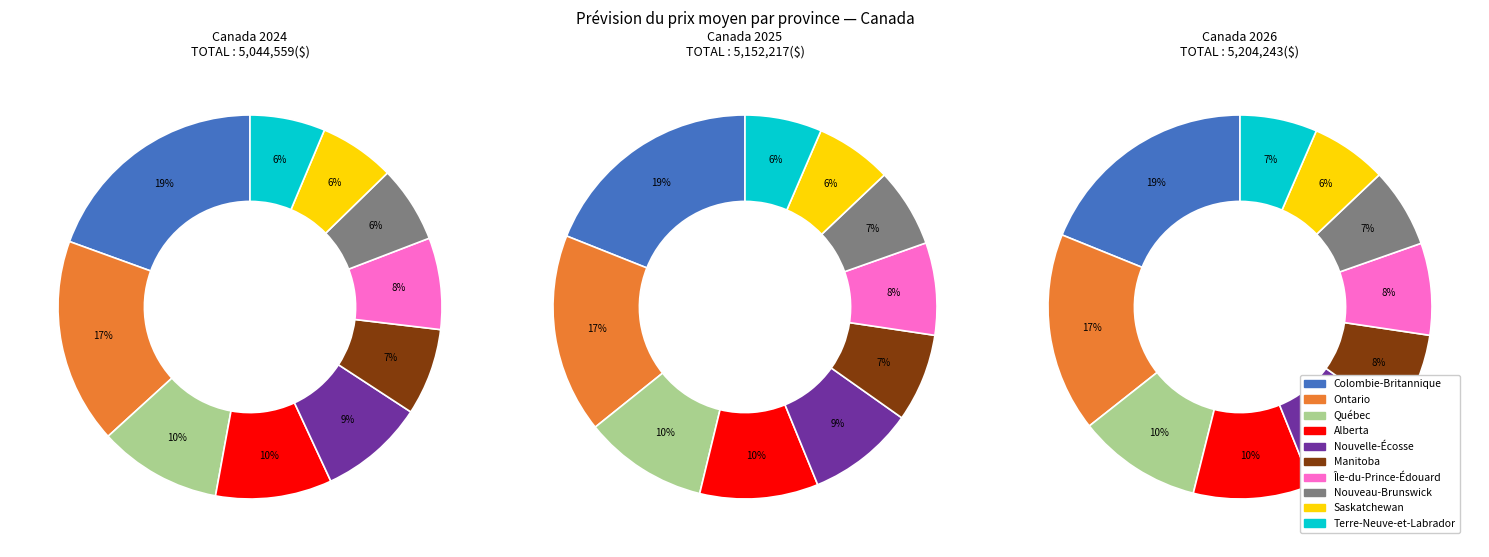

Rank the series at 3 from lowest to highest value.

values_2024, values_2025, values_2026